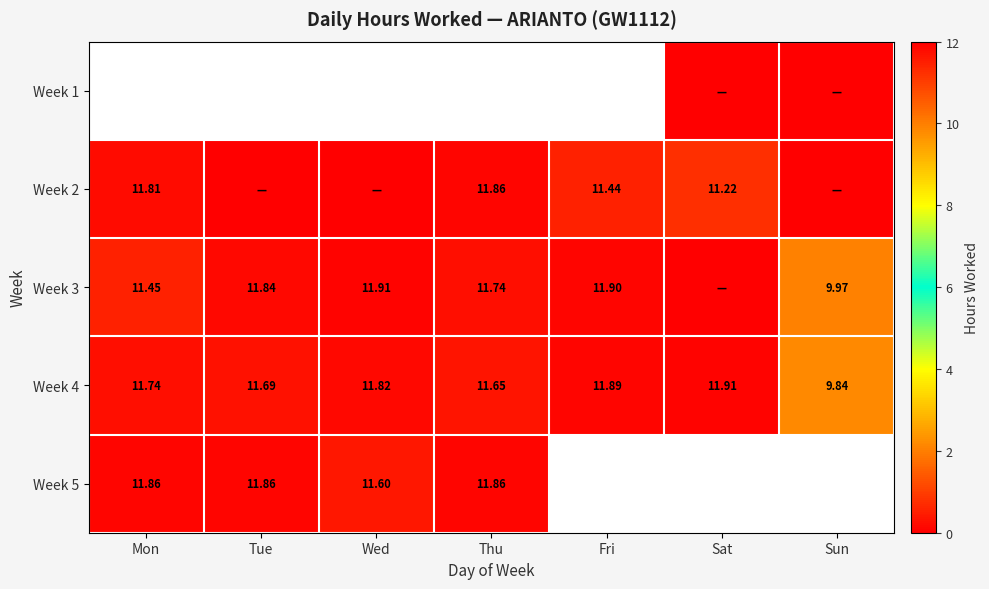

Rank the categories by Week 4 value from lowest to highest.

Sun, Thu, Tue, Mon, Wed, Fri, Sat